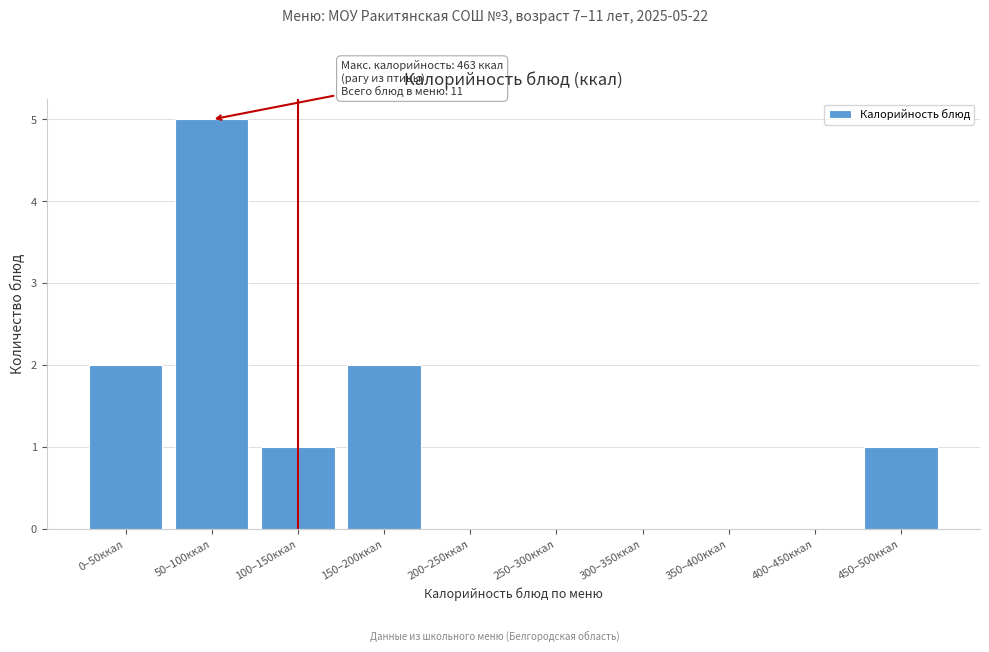

Reading right to left, what are all the values shown in this chart?

450–500ккал=1	400–450ккал=0	350–400ккал=0	300–350ккал=0	250–300ккал=0	200–250ккал=0	150–200ккал=2	100–150ккал=1	50–100ккал=5	0–50ккал=2